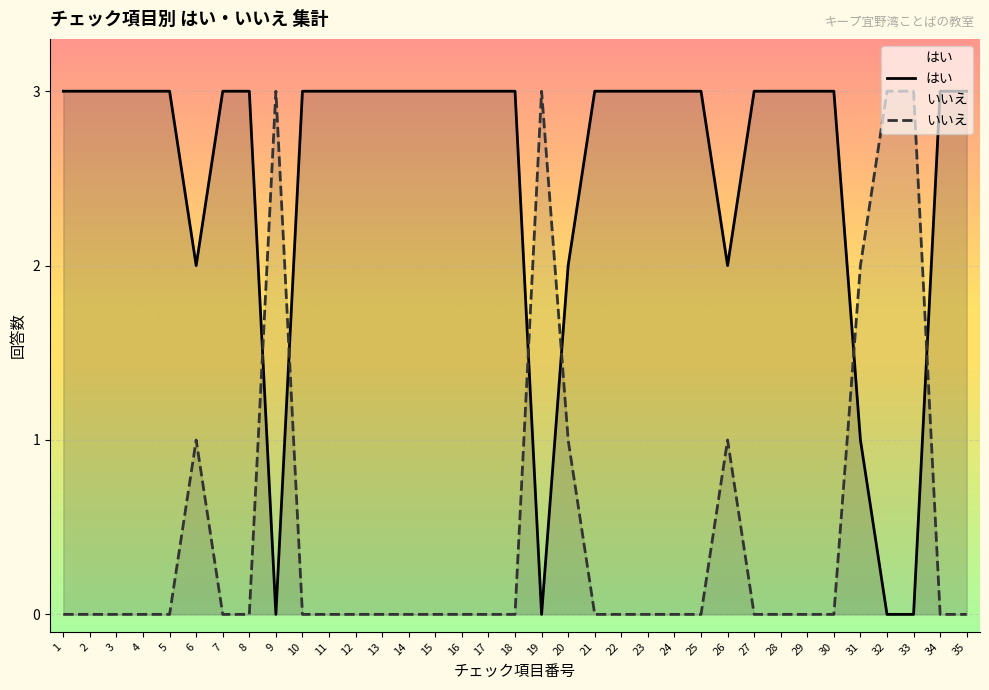

How many positive values does the いいえ series have?

8